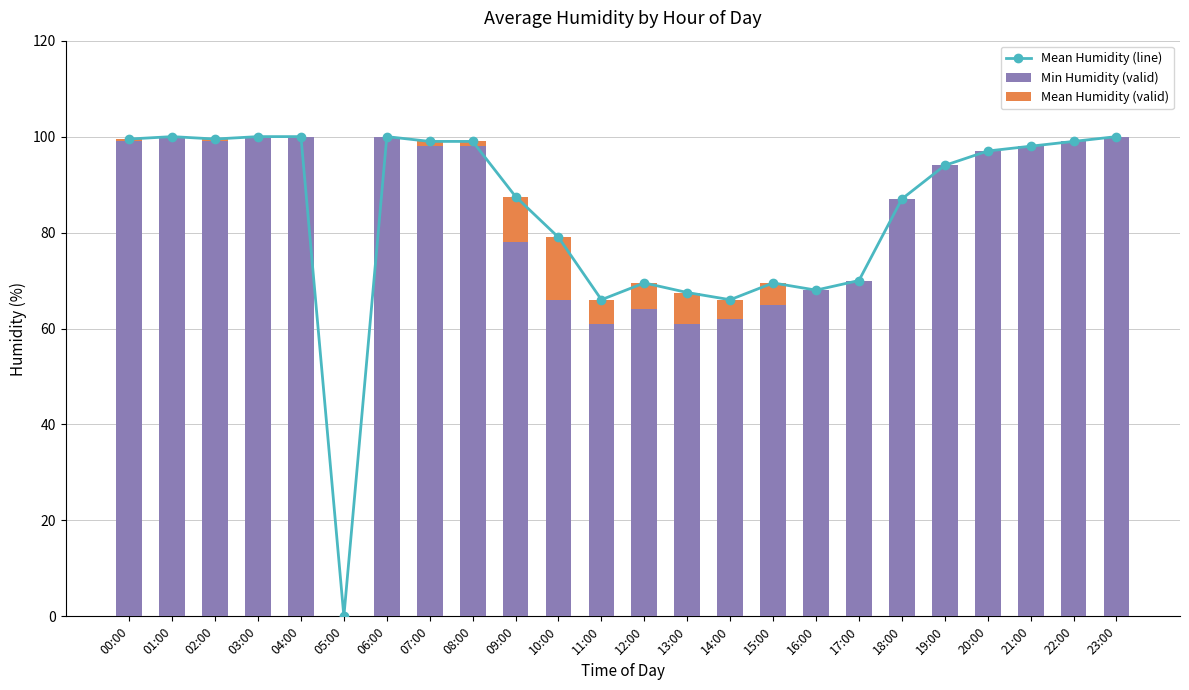

What is the sum of all Min Humidity (valid) values?

1964.0